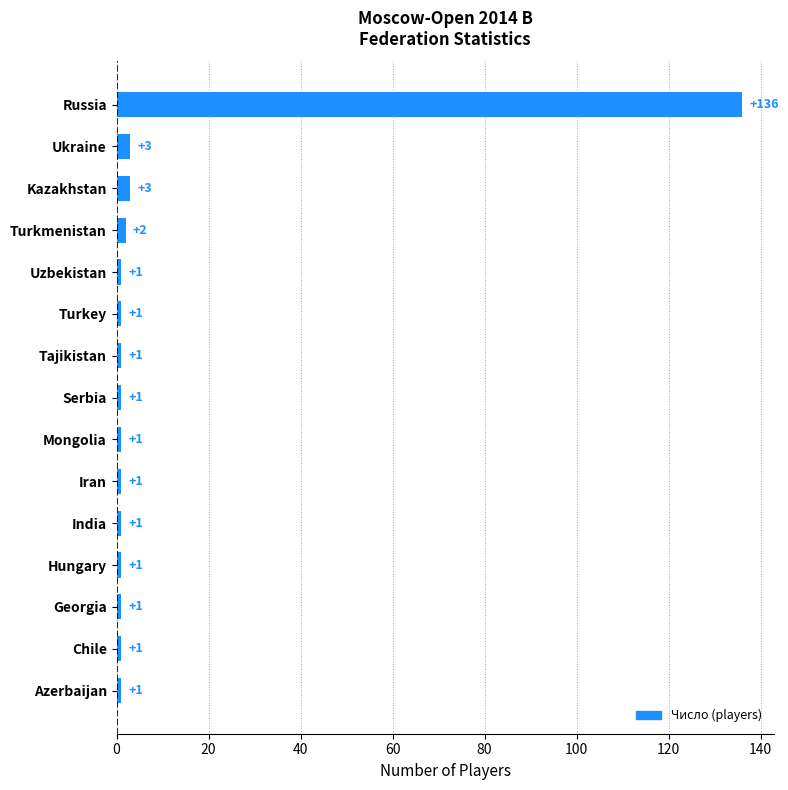

What is the average value?

10